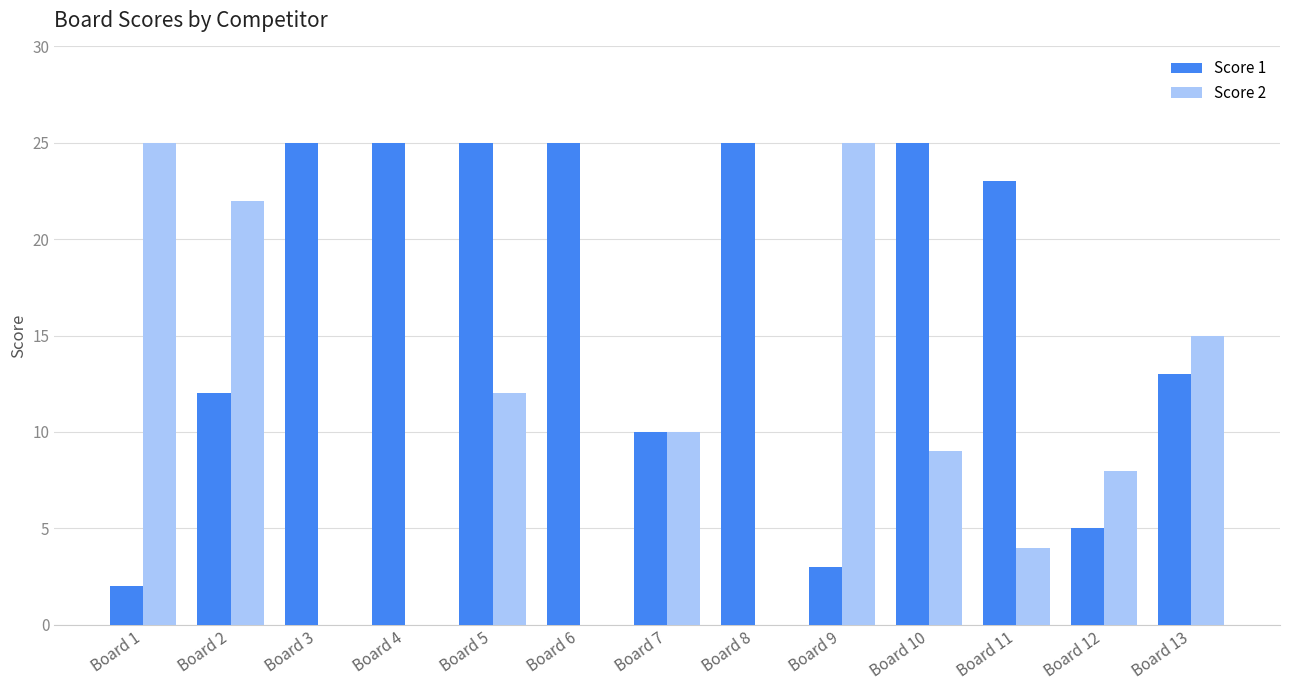

The value of Score 1 at Board 6 is 45. True or false?

False